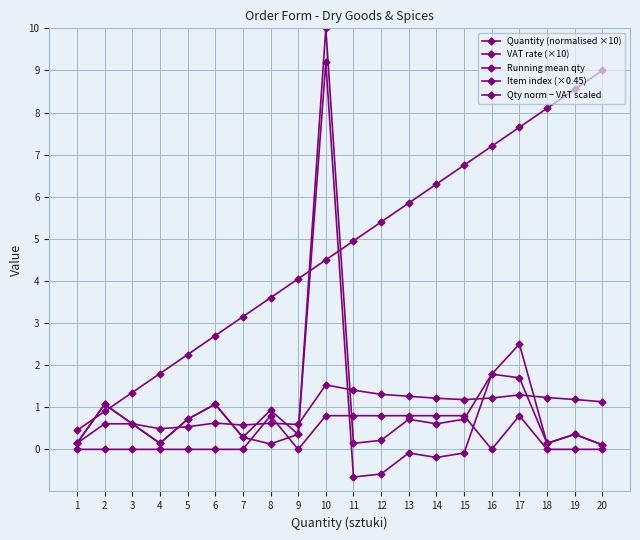

How many lines are shown in the chart?

5